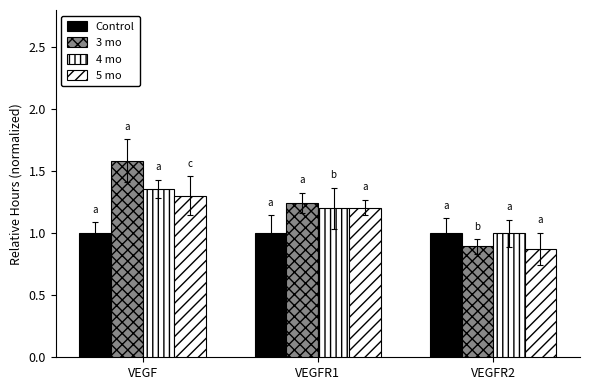

The value of 4 mo at VEGFR1 is 2.0. True or false?

False